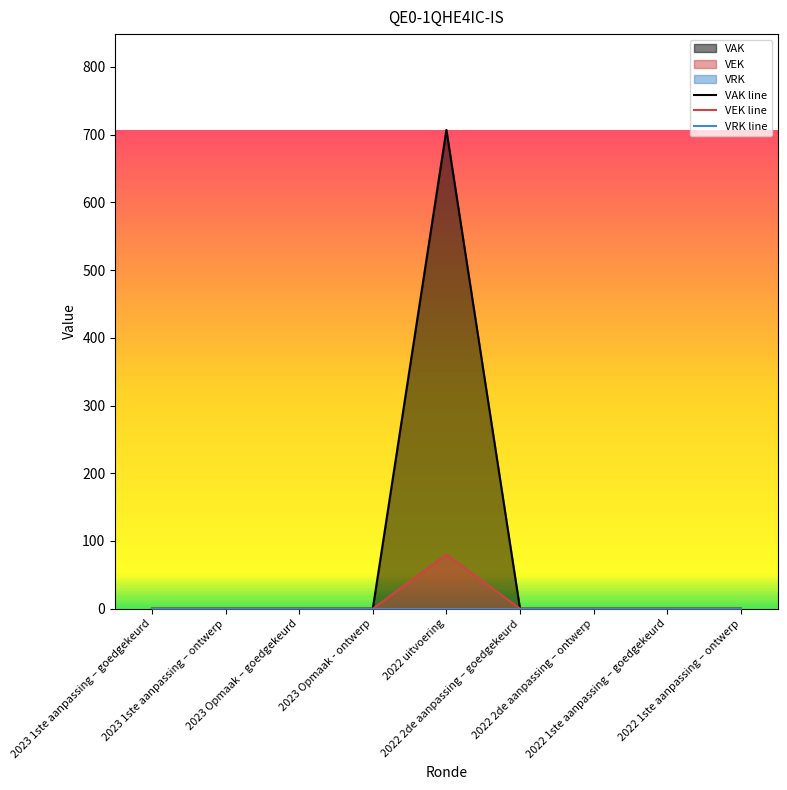

At which category does the chart reach its peak across all series?

2022 uitvoering